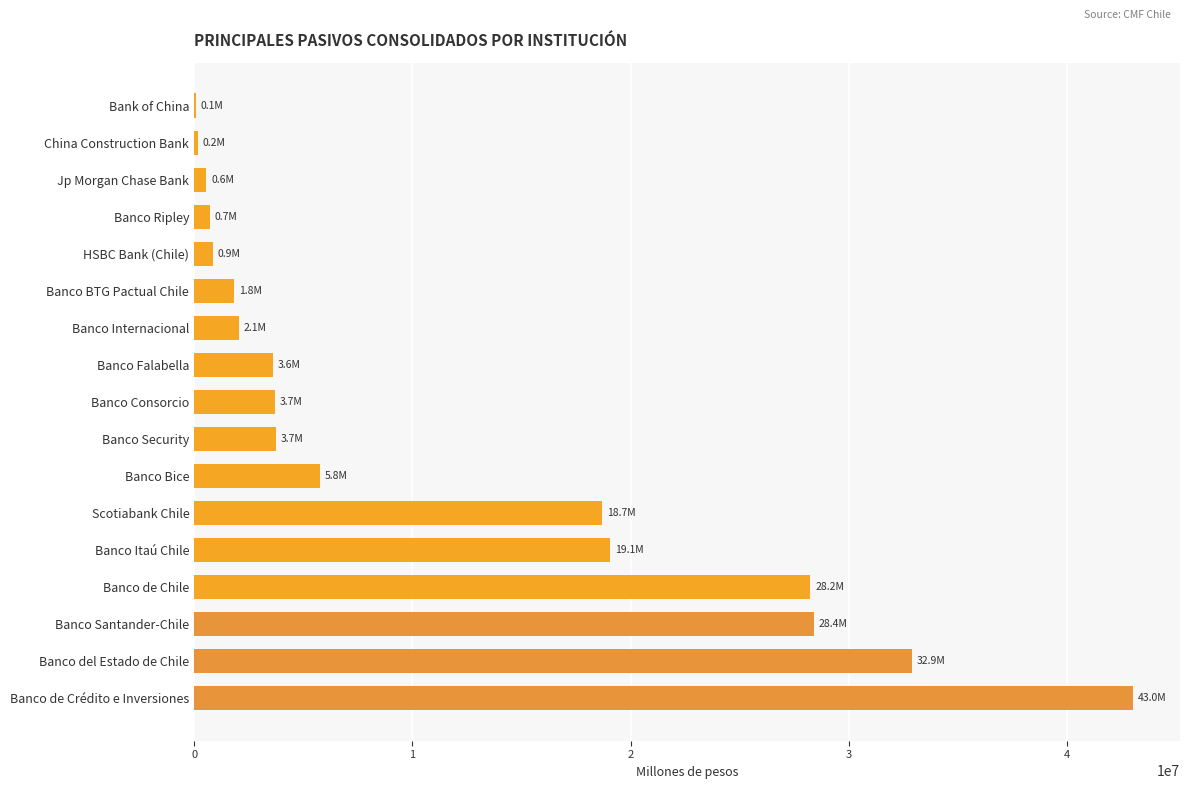

What is the greatest value displayed?

43031219.5